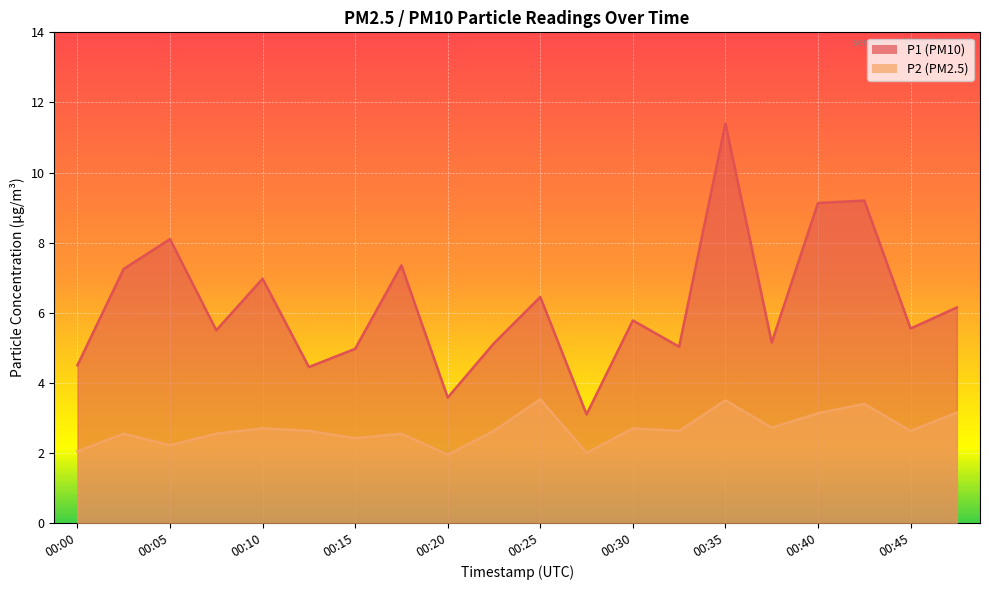

Rank the series by their maximum value, from lowest to highest.

P2, P1